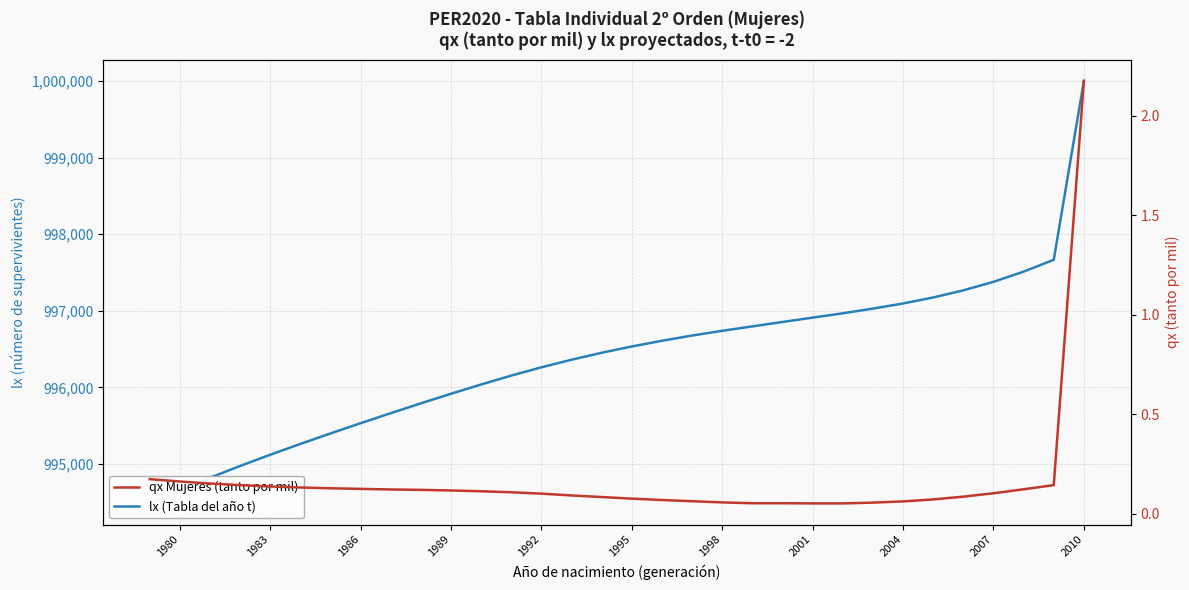

How many data points does each series have?

32